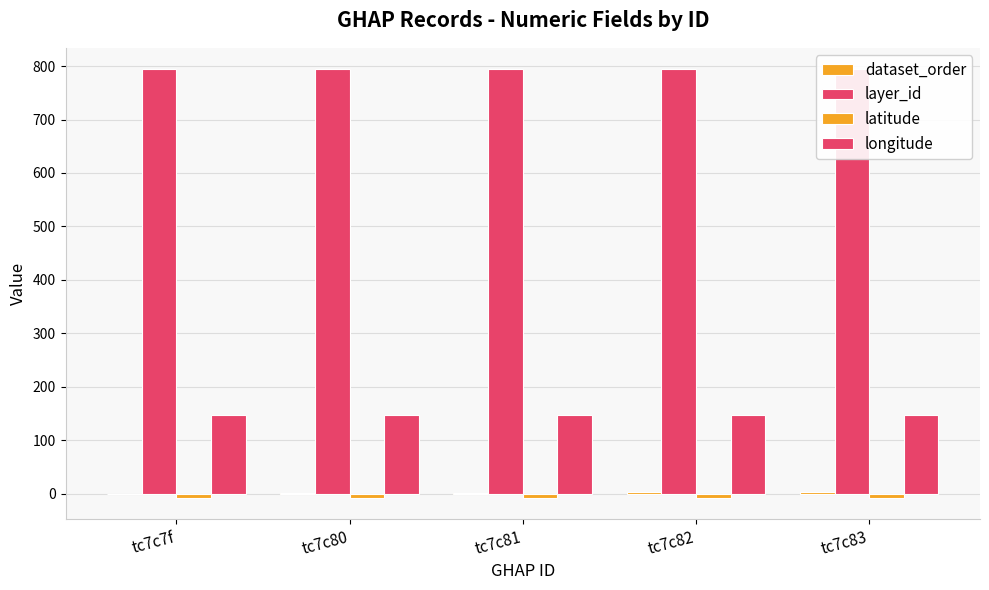

Reading left to right, extract all data points from this chart.

dataset_order: 0.0	1.0	2.0	3.0	4.0
layer_id: 794.0	794.0	794.0	794.0	794.0
latitude: -7.5	-7.5	-7.5	-7.5	-7.5
longitude: 147.3	147.3	147.3	147.3	147.3